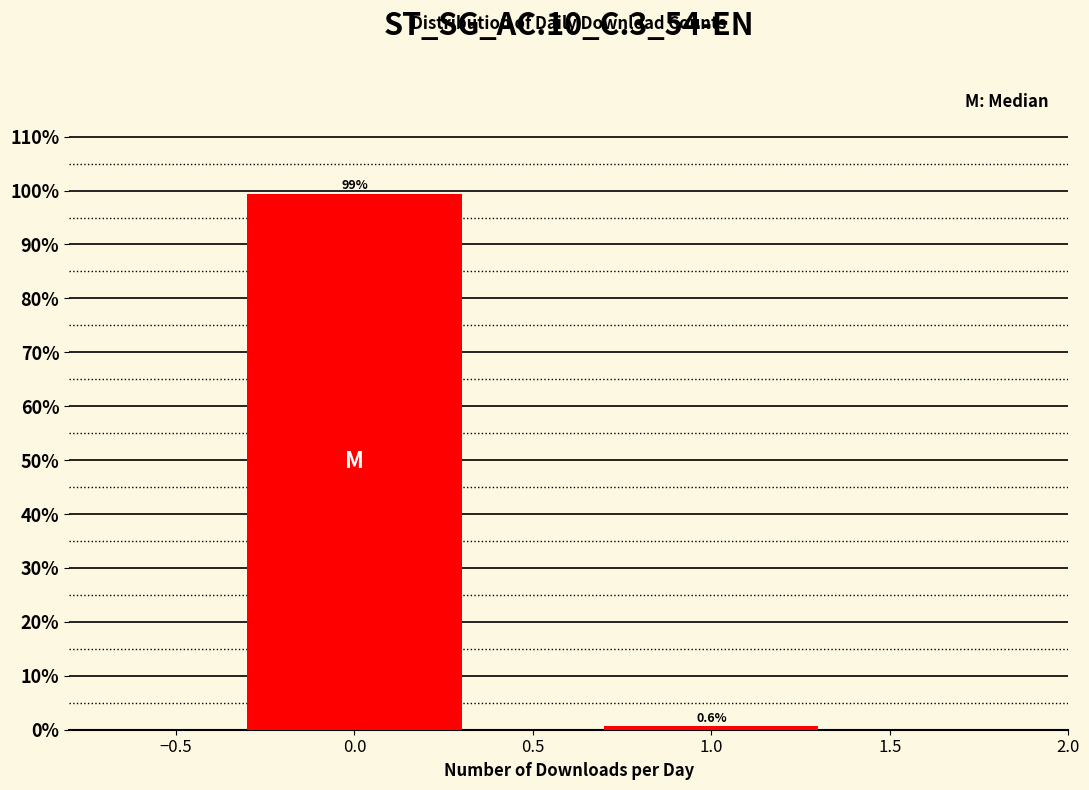

Reading left to right, what are all the values shown in this chart?

99.4	0.6